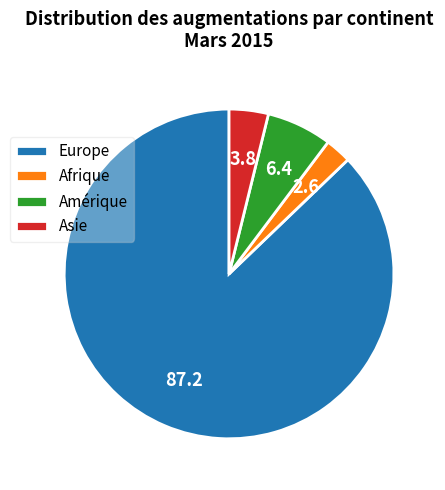

Is it true that Europe is 98% of the pie?

False